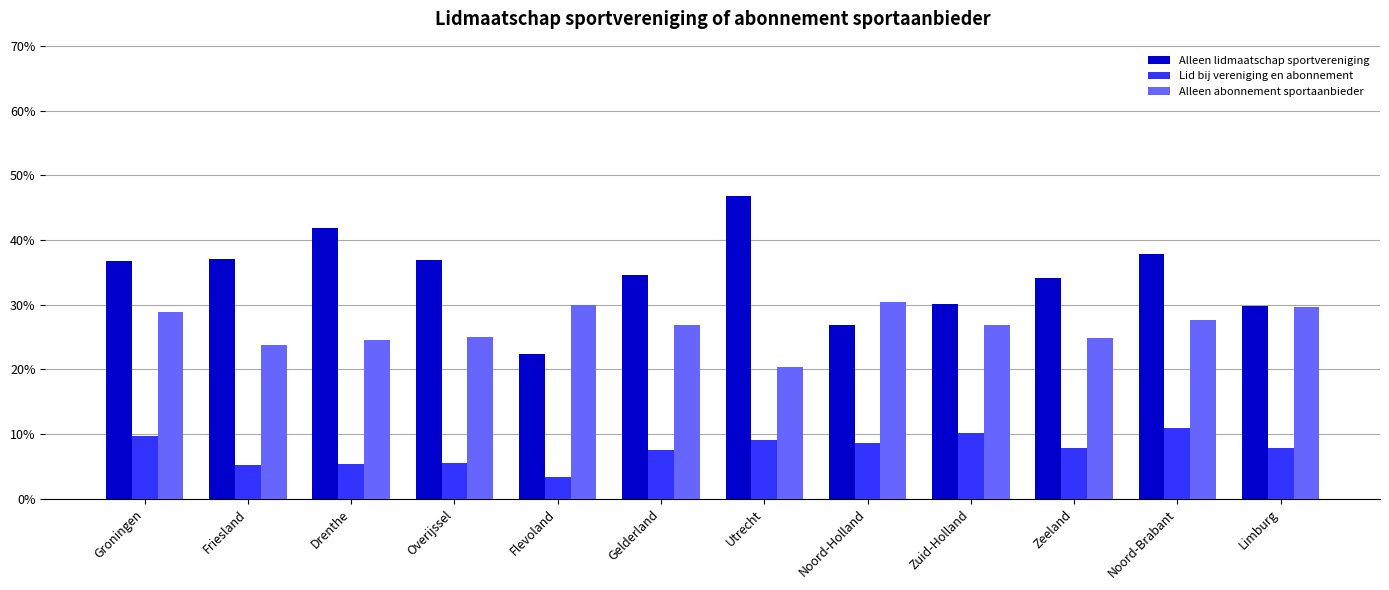

The value of Lid bij vereniging en abonnement at Gelderland is 12.2. True or false?

False